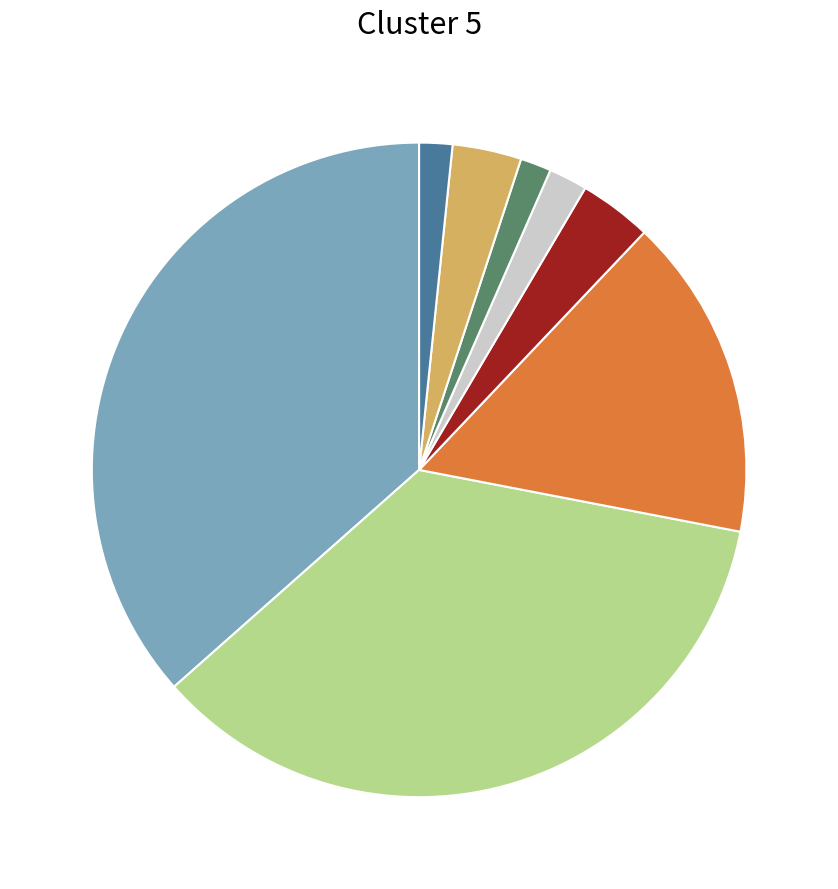

Is there a majority slice in this chart?

No